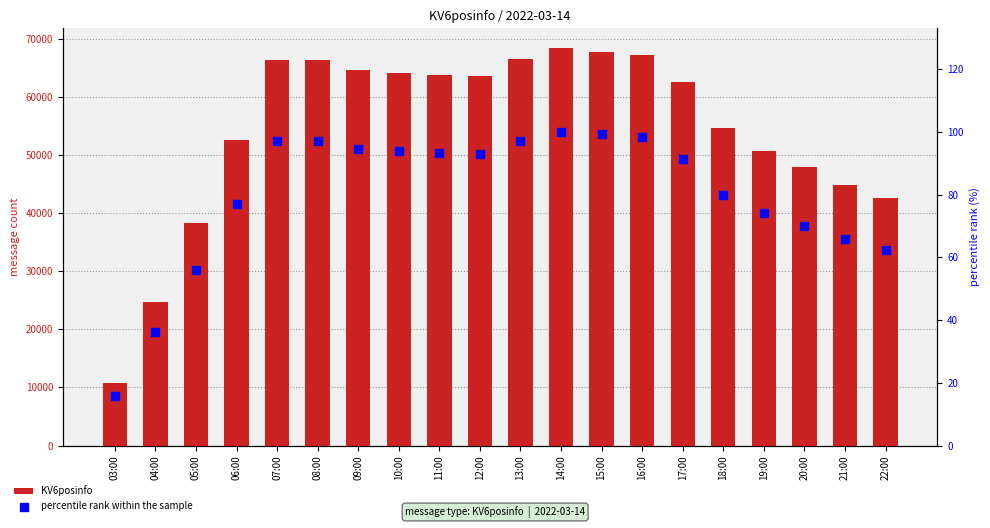

What is the total value across all series at 04:00?

24759.1